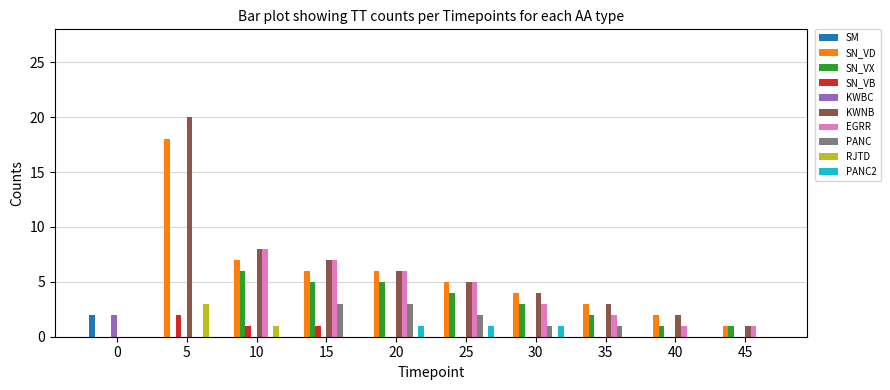

Which label corresponds to the largest value in the chart?

5